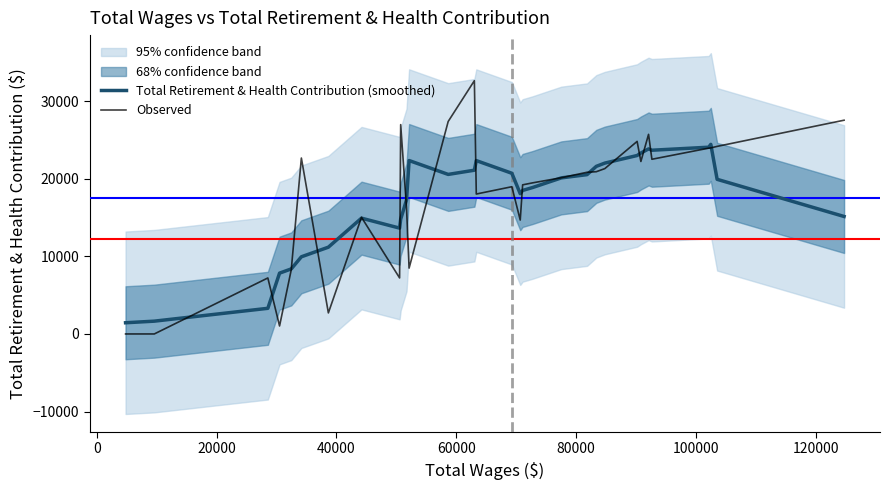

True or false: Total Retirement & Health Contribution (smoothed) and Observed intersect in this chart.

True